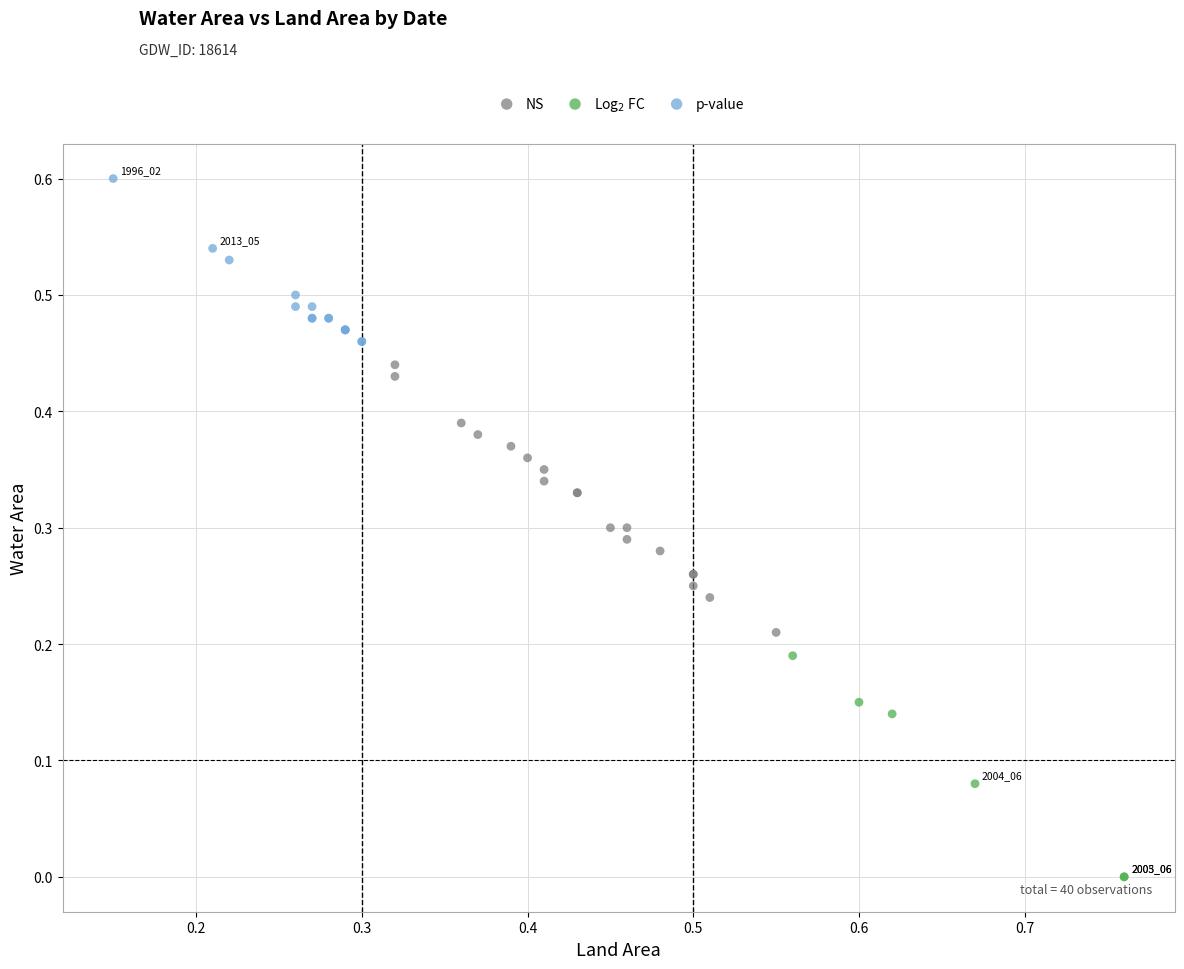

Which series reaches the maximum Y coordinate?

p-value